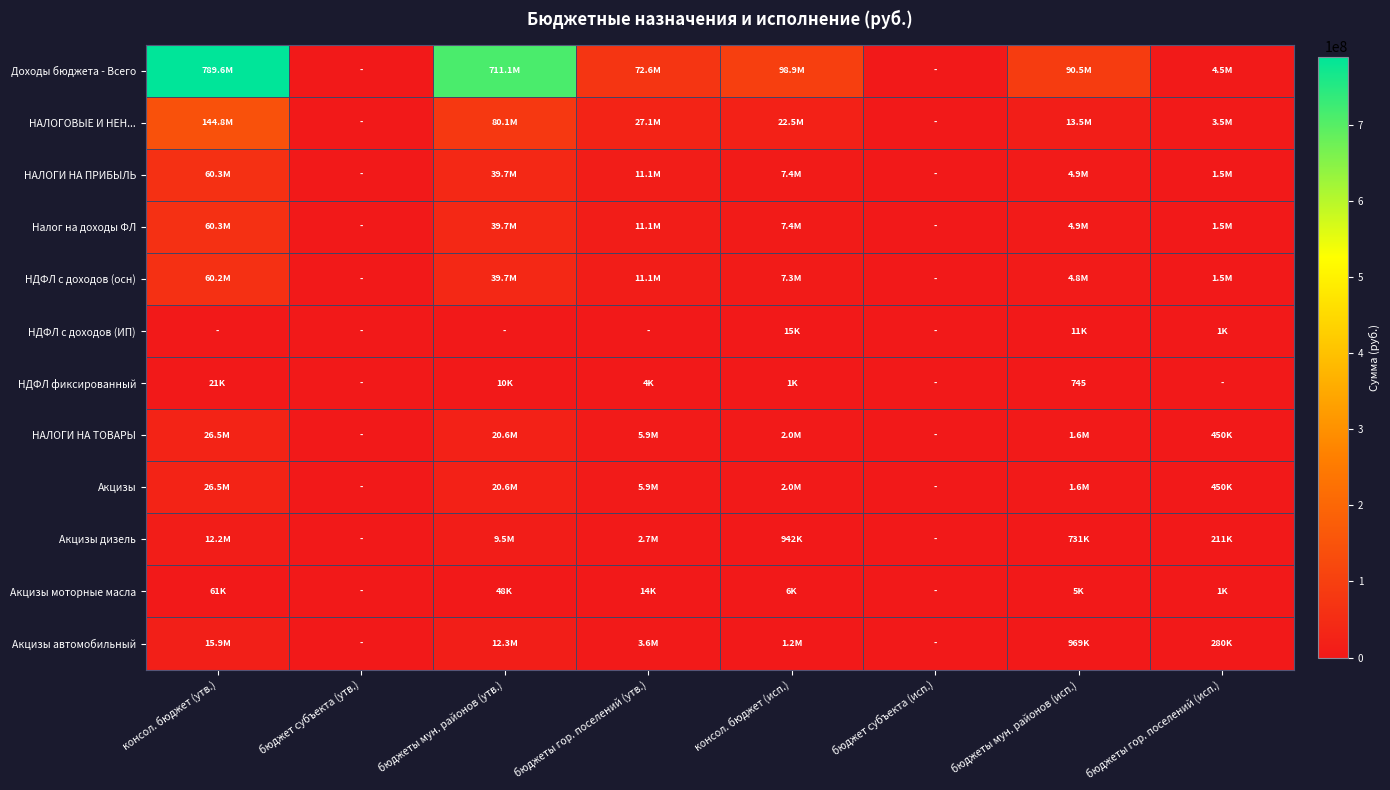

True or false: НАЛОГИ НА ПРИБЫЛЬ has a value of 2331253.6 at бюджеты гор. поселений (утв.).

False